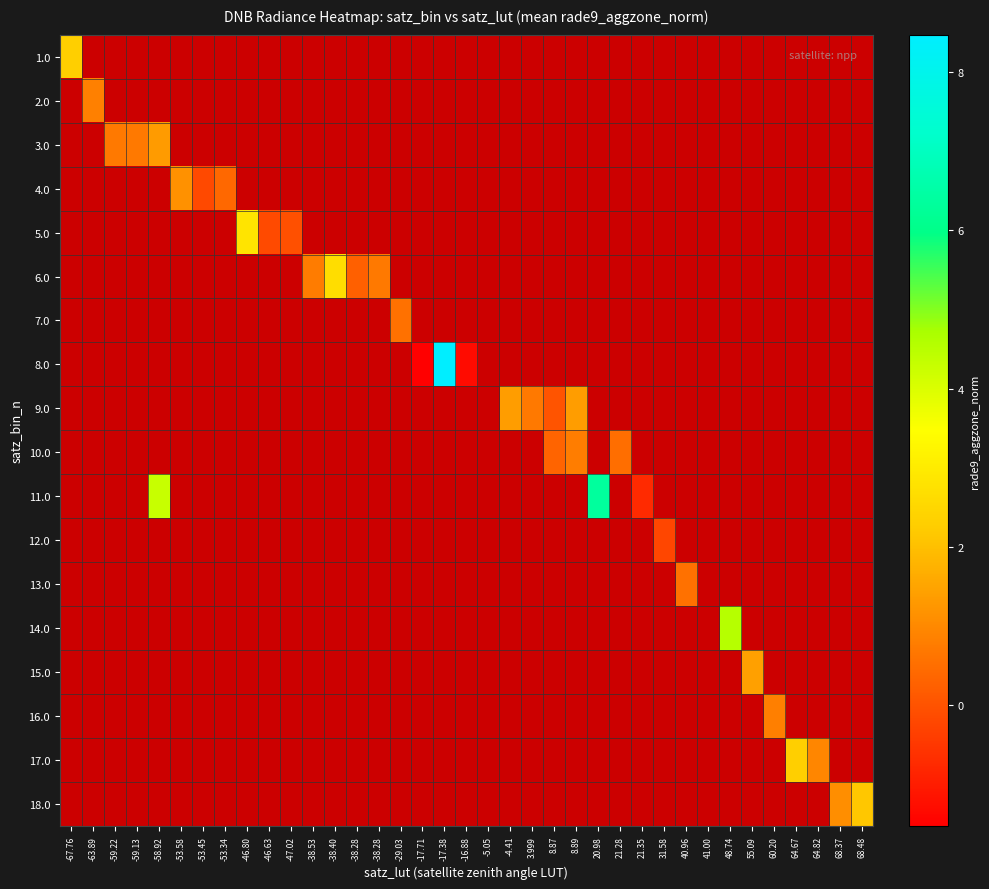

Which series has the largest total across all categories?

11.0